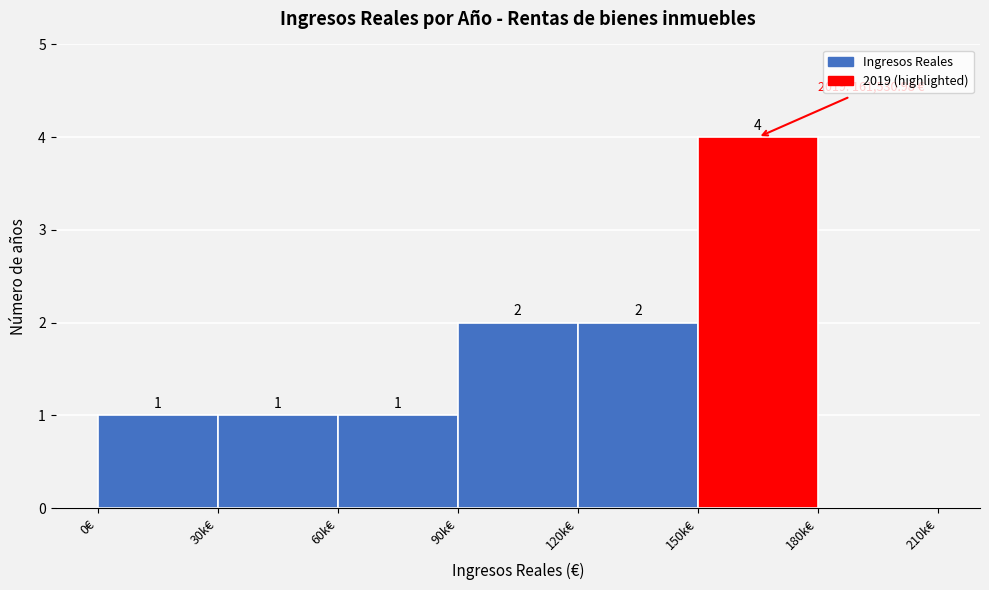

Reading left to right, what are all the values shown in this chart?

0€=1	30k€=1	60k€=1	90k€=2	120k€=2	150k€=4	180k€=0